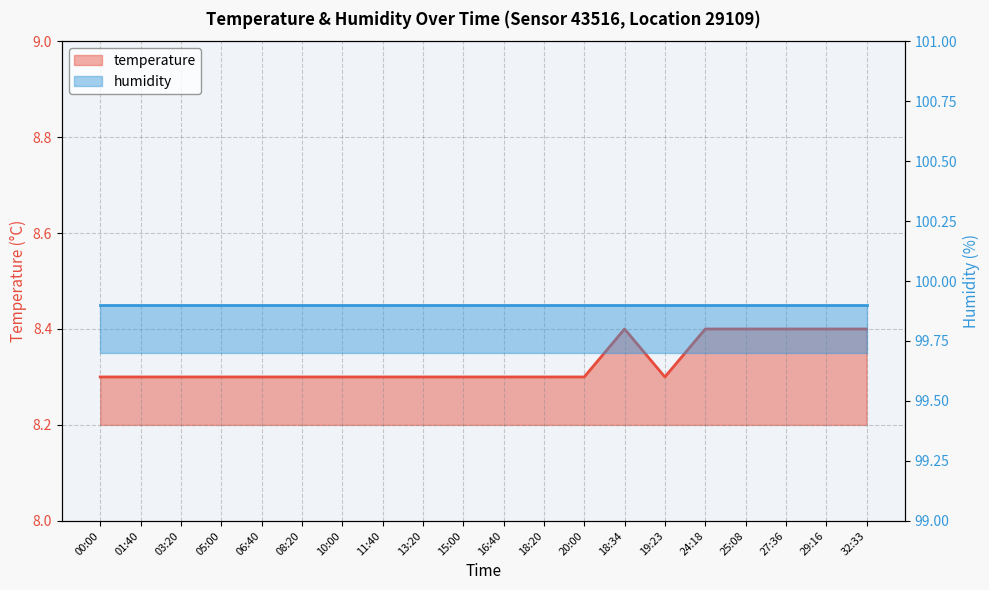

How many interior local valleys (lower than both neighbors) does the data have?

1